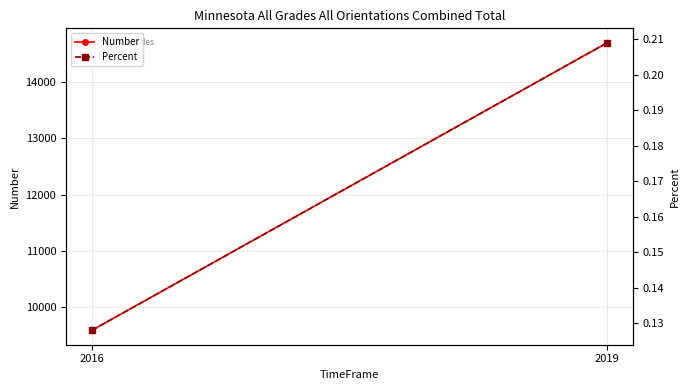

Rank the categories by Number value from highest to lowest.

2019, 2016